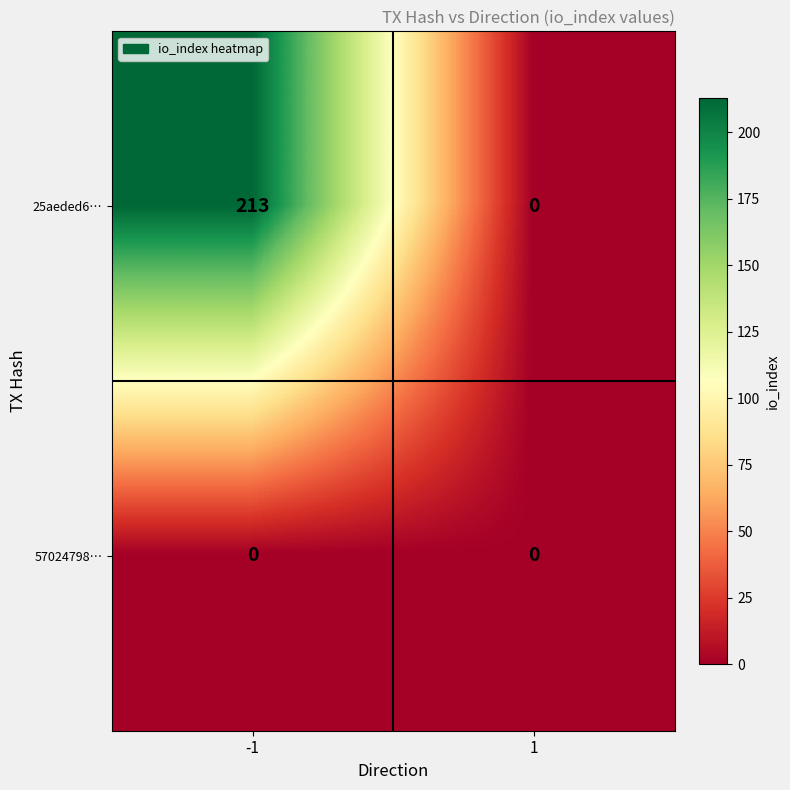

Reading left to right, extract all data points from this chart.

25aeded6…: 213	0
57024798…: 0	0